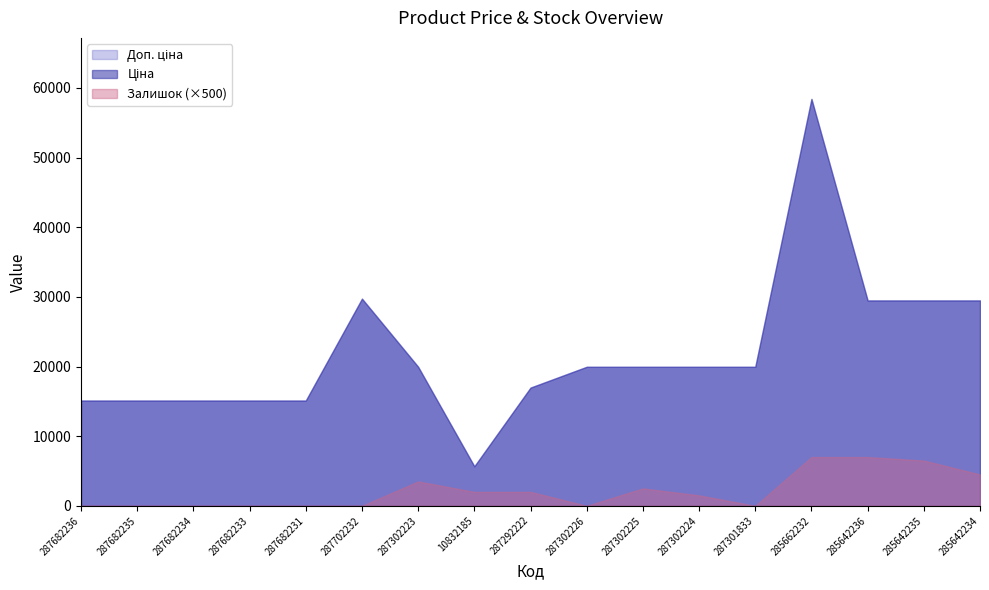

What is the difference between the maximum and minimum values in the Залишок series?

14.0